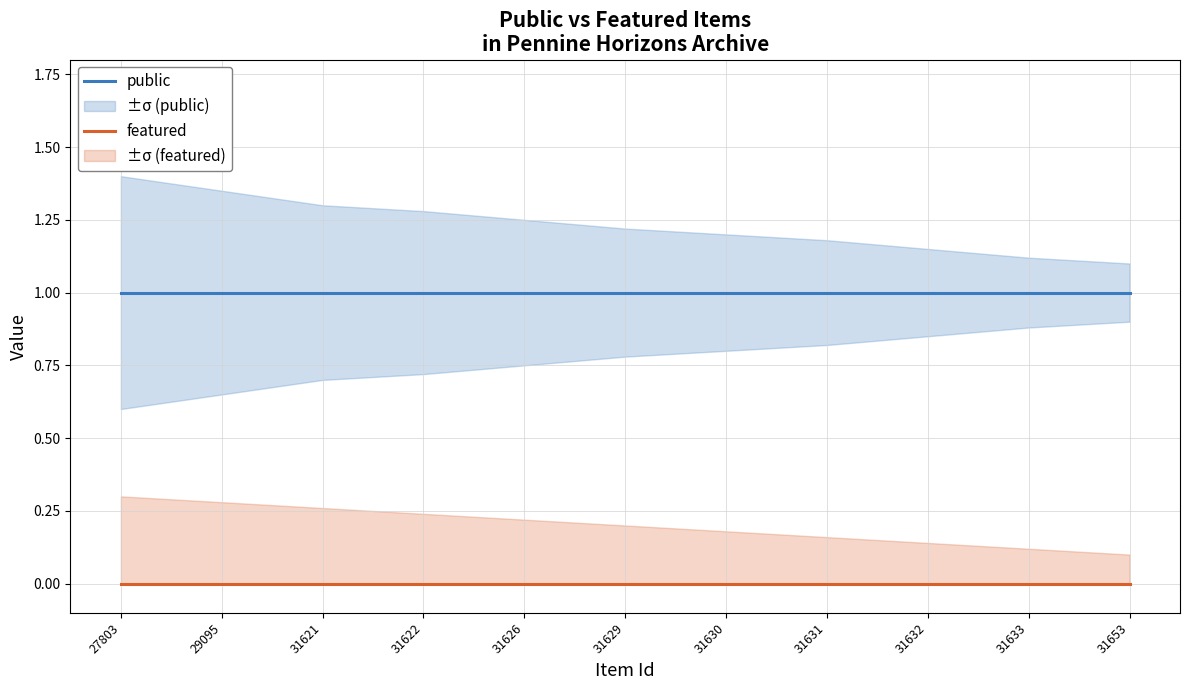

True or false: public and featured intersect in this chart.

False